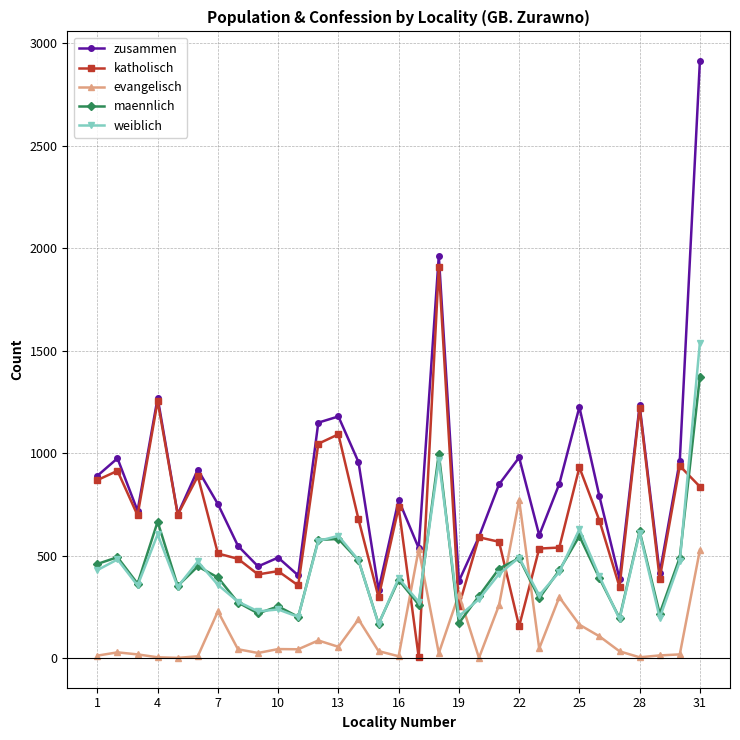

What is the maximum value shown in the chart?

2911